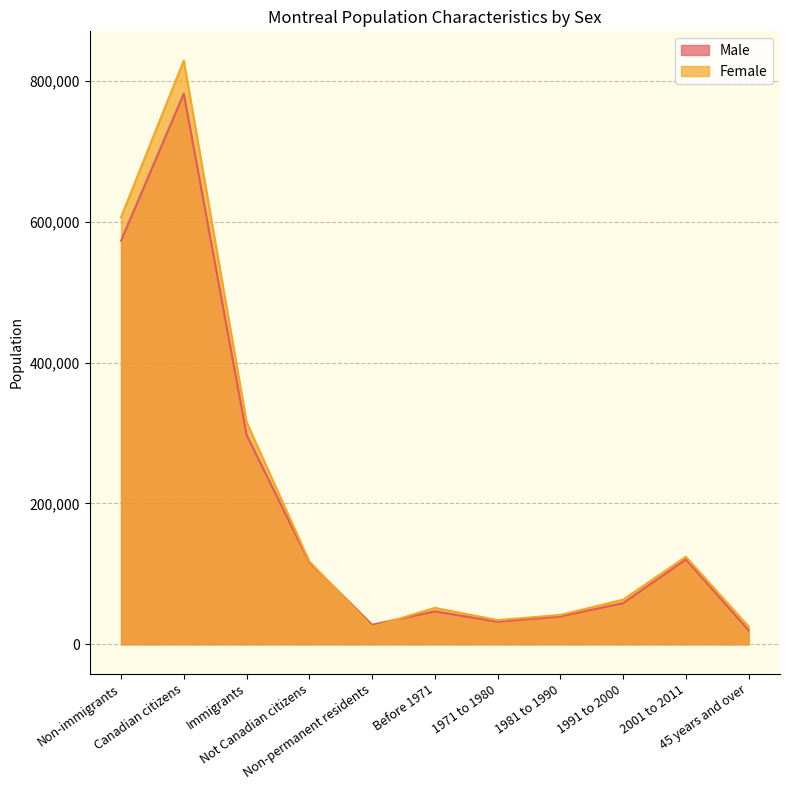

What is the spread (max minus min) of values at 45 years and over?

5220